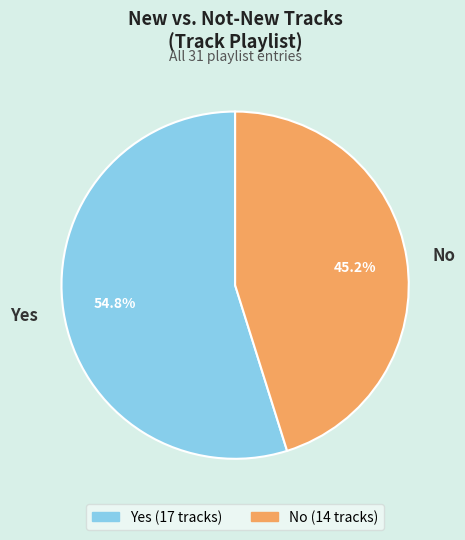

Which has a higher value, No or Yes?

Yes